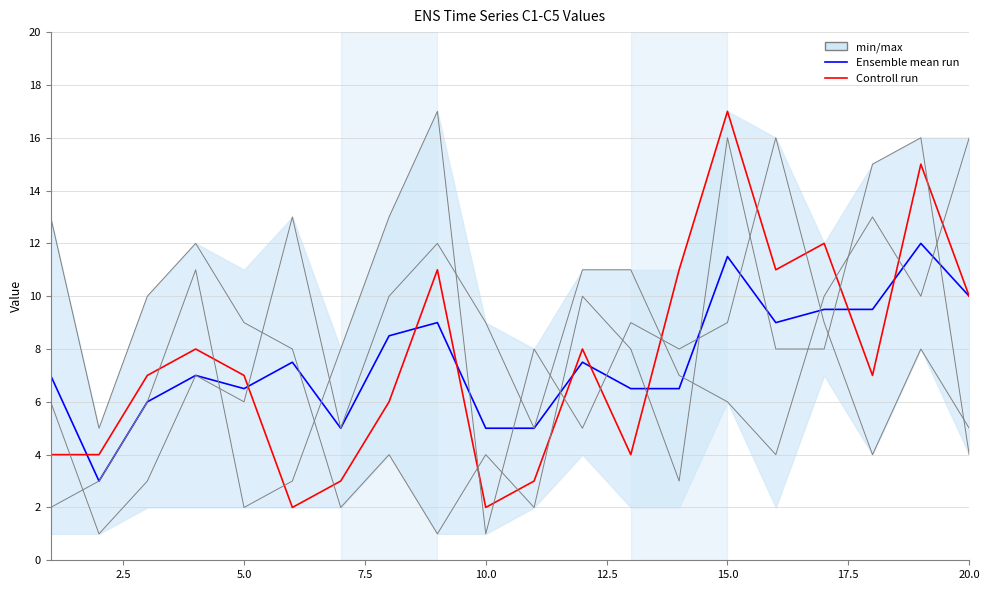

How many data points in C4 are less than 8?

8